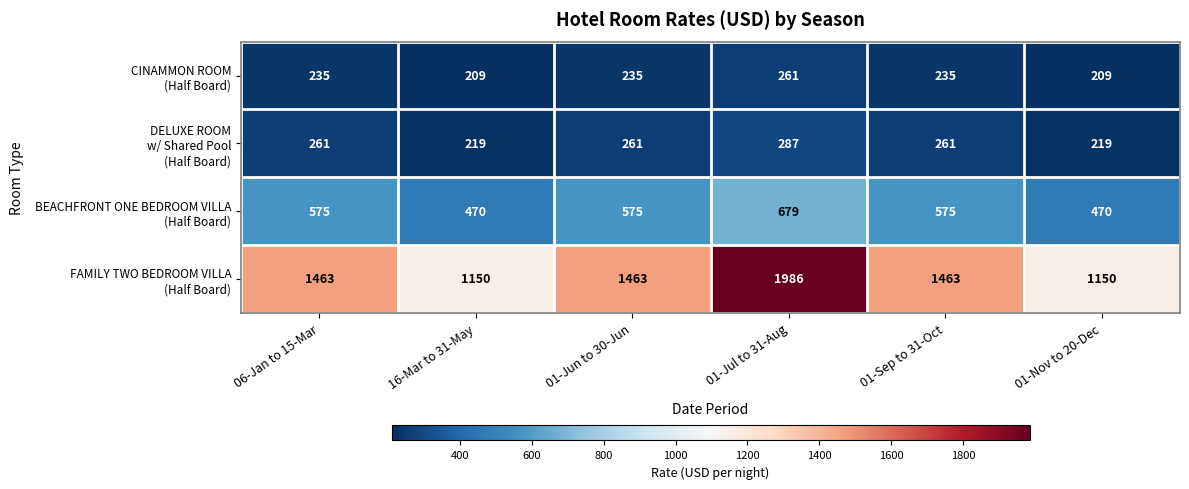

What is the spread (max minus min) of values at 06-Jan to 15-Mar?

1228